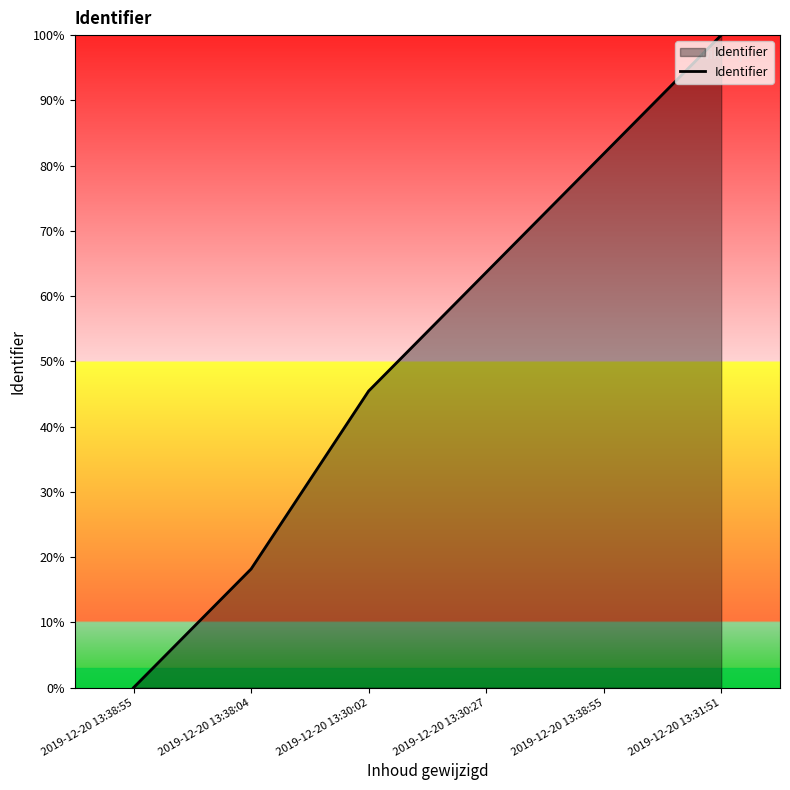

What is the difference between the second highest and second lowest values?

63.6